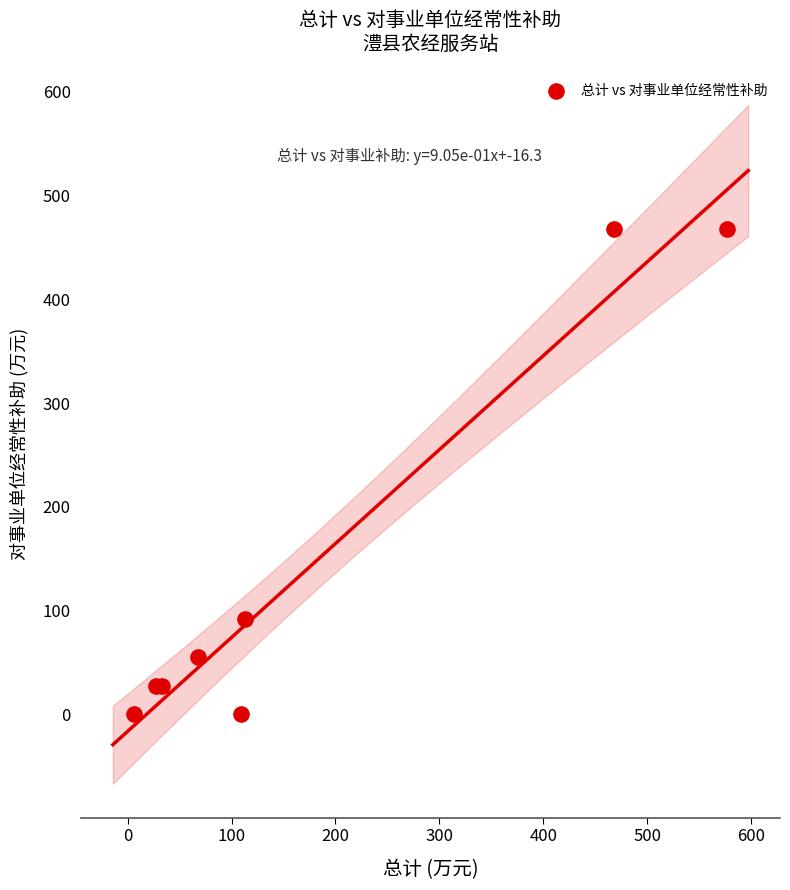

What Y value in the scatter plot is closest to 234?

91.6